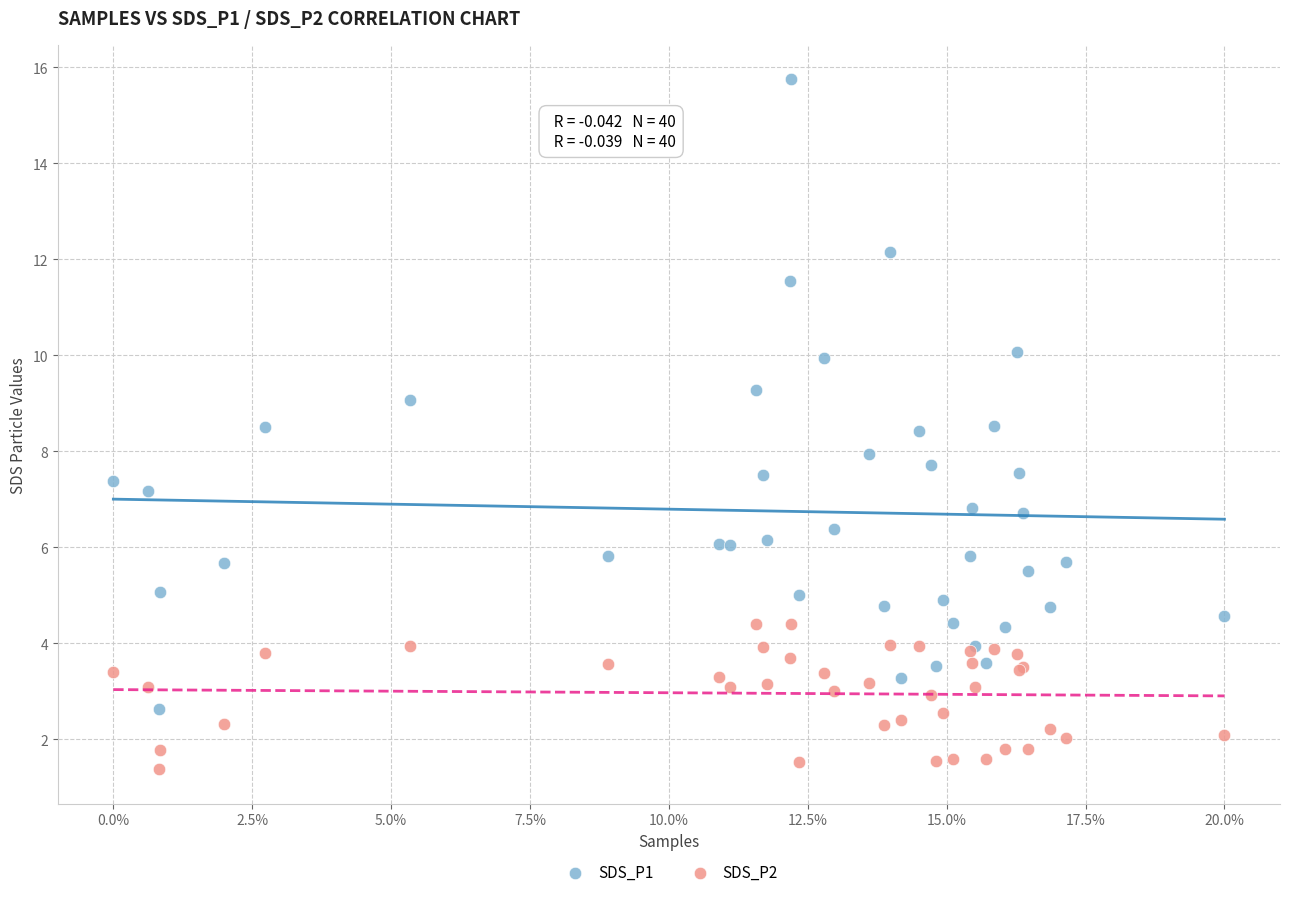

Which series reaches the maximum Y coordinate?

SDS_P1